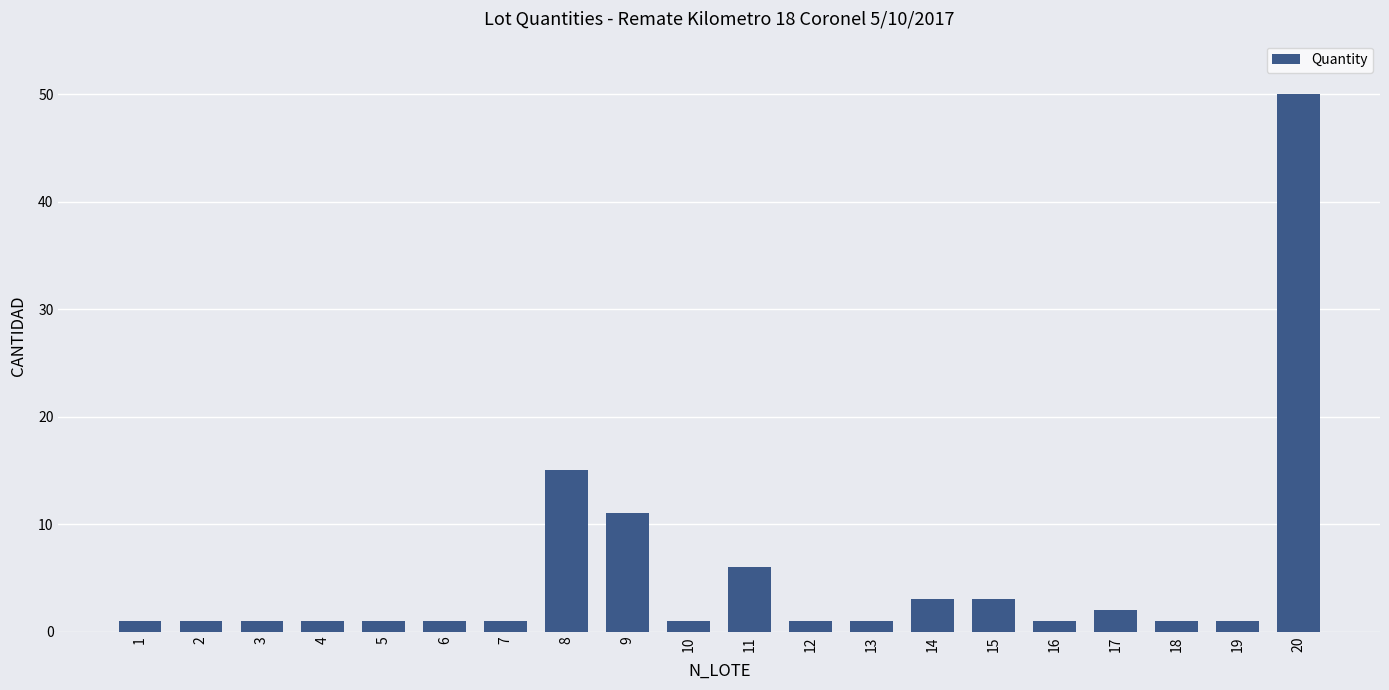

What is the greatest value displayed?

50